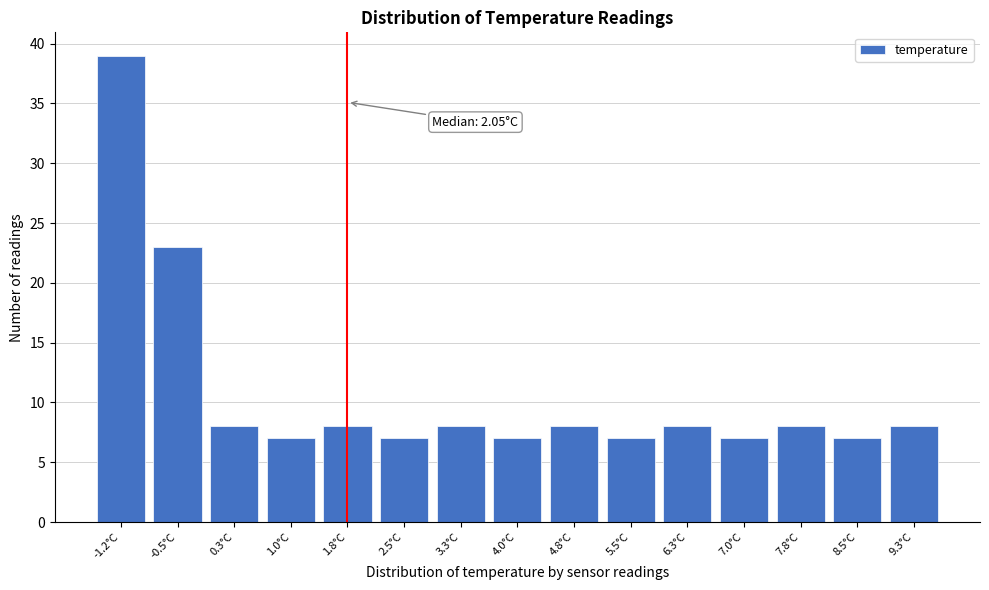

Reading right to left, what are all the values shown in this chart?

9.3°C=8	8.5°C=7	7.8°C=8	7.0°C=7	6.3°C=8	5.5°C=7	4.8°C=8	4.0°C=7	3.3°C=8	2.5°C=7	1.8°C=8	1.0°C=7	0.3°C=8	-0.5°C=23	-1.2°C=39